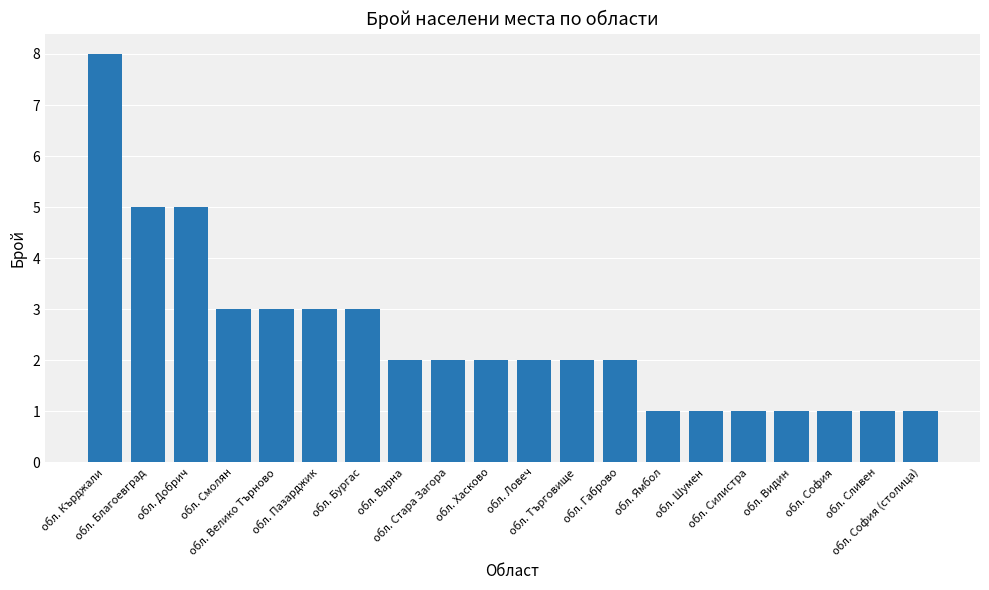

How many categories are shown in the chart?

20